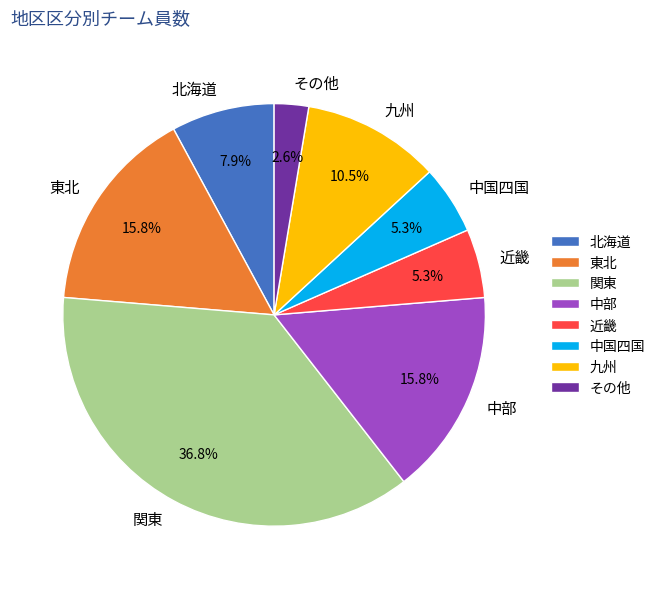

What percentage is the 関東 slice, to the nearest percent?

37%